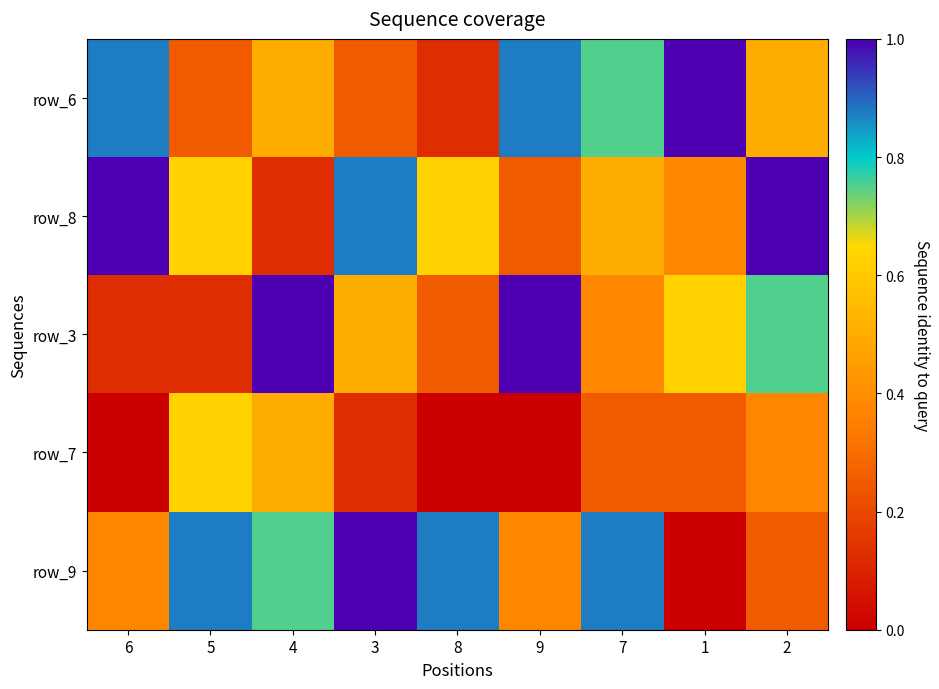

Count the number of data series in this chart.

5